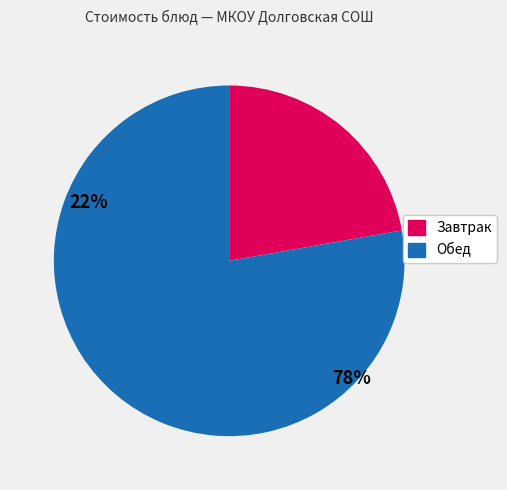

Does any single category account for the majority?

Yes